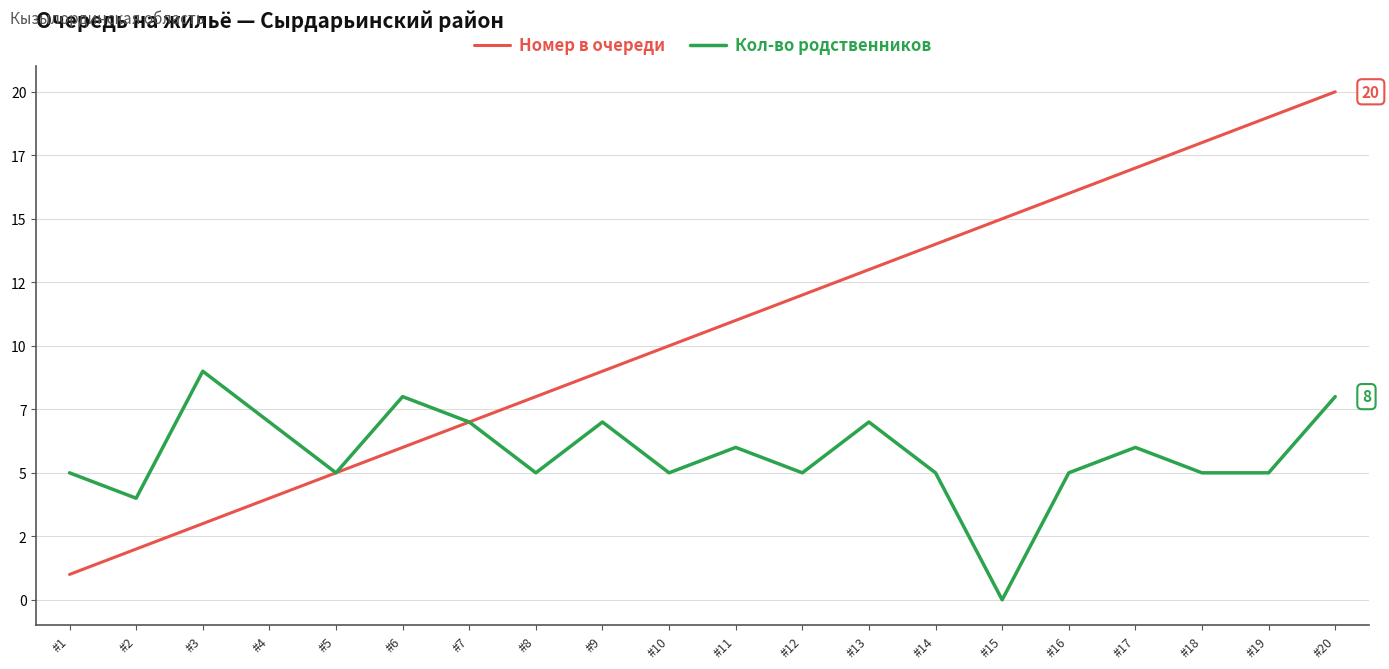

What are all the series names shown in the legend?

Номер в очереди, Кол-во родственников